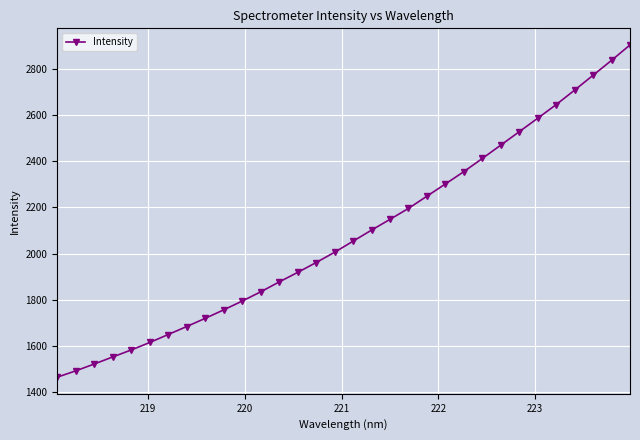

True or false: the data has more than 0 interior local peaks.

False